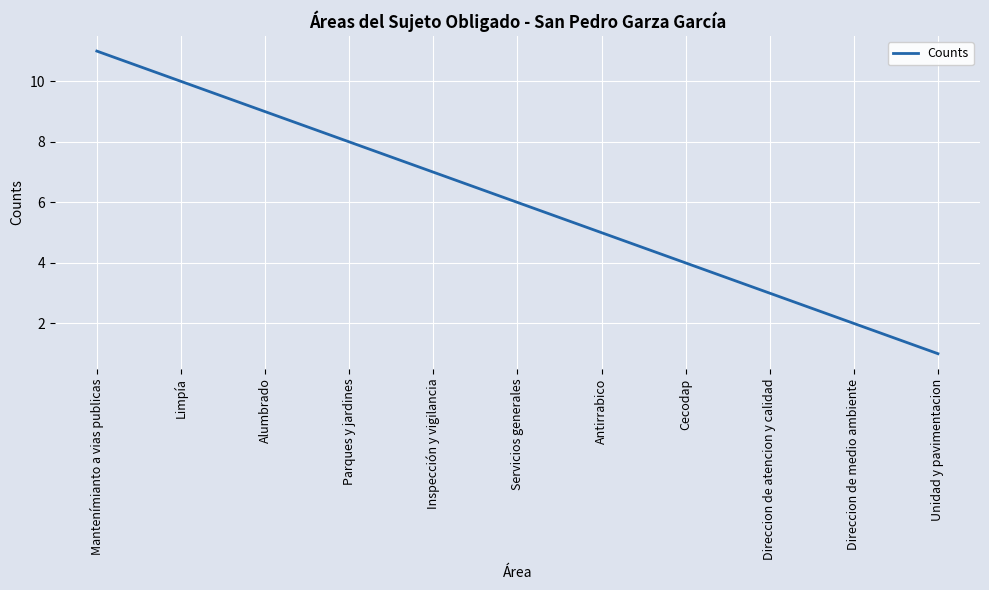

True or false: the data shows 5 at Direccion de atencion y calidad.

False